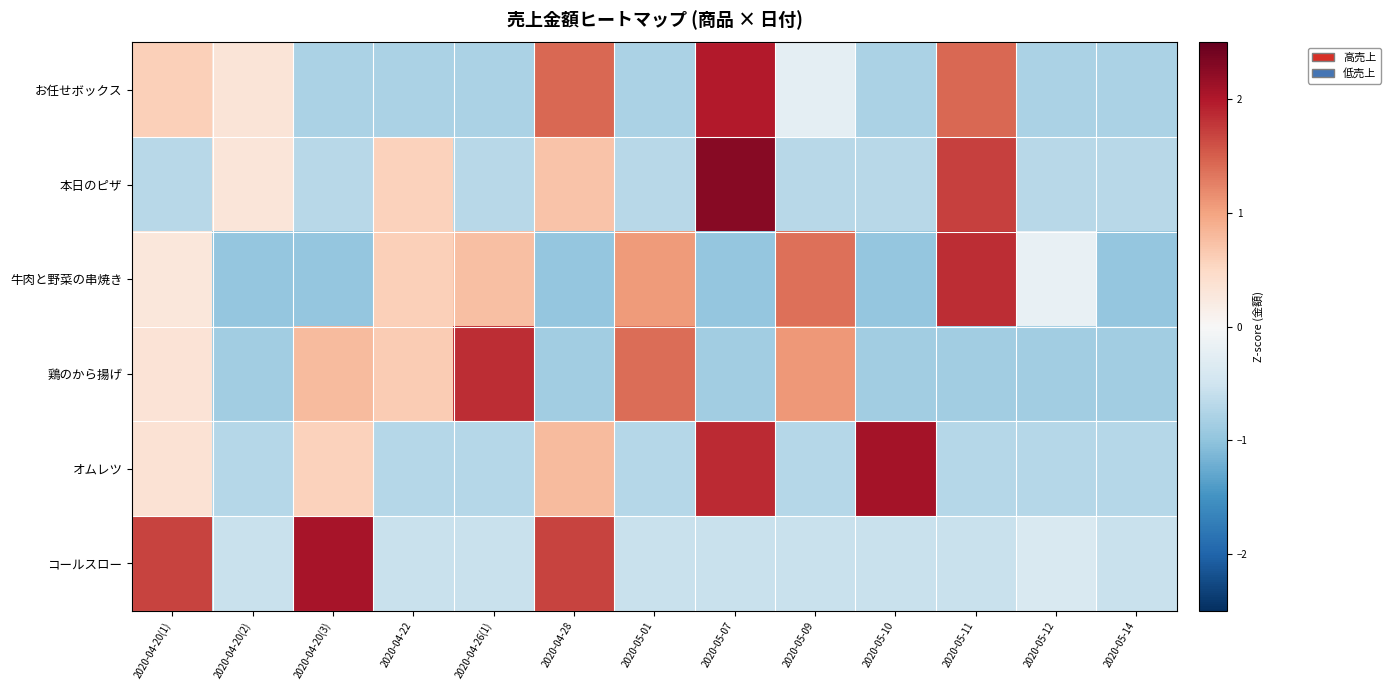

Rank the series at 2020-05-11 from lowest to highest value.

鶏のから揚げ, オムレツ, コールスロー, お任せボックス, 本日のピザ, 牛肉と野菜の串焼き